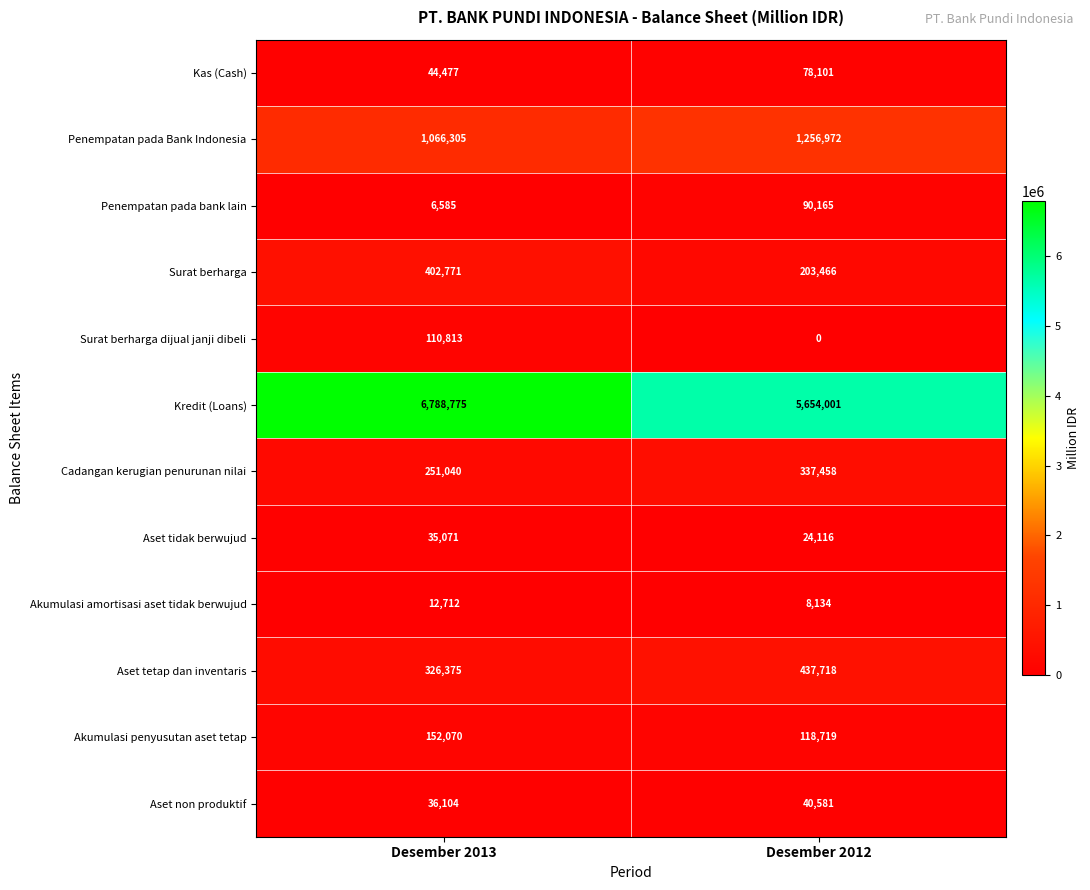

Is it true that Aset tidak berwujud equals 31715 at Desember 2012?

False